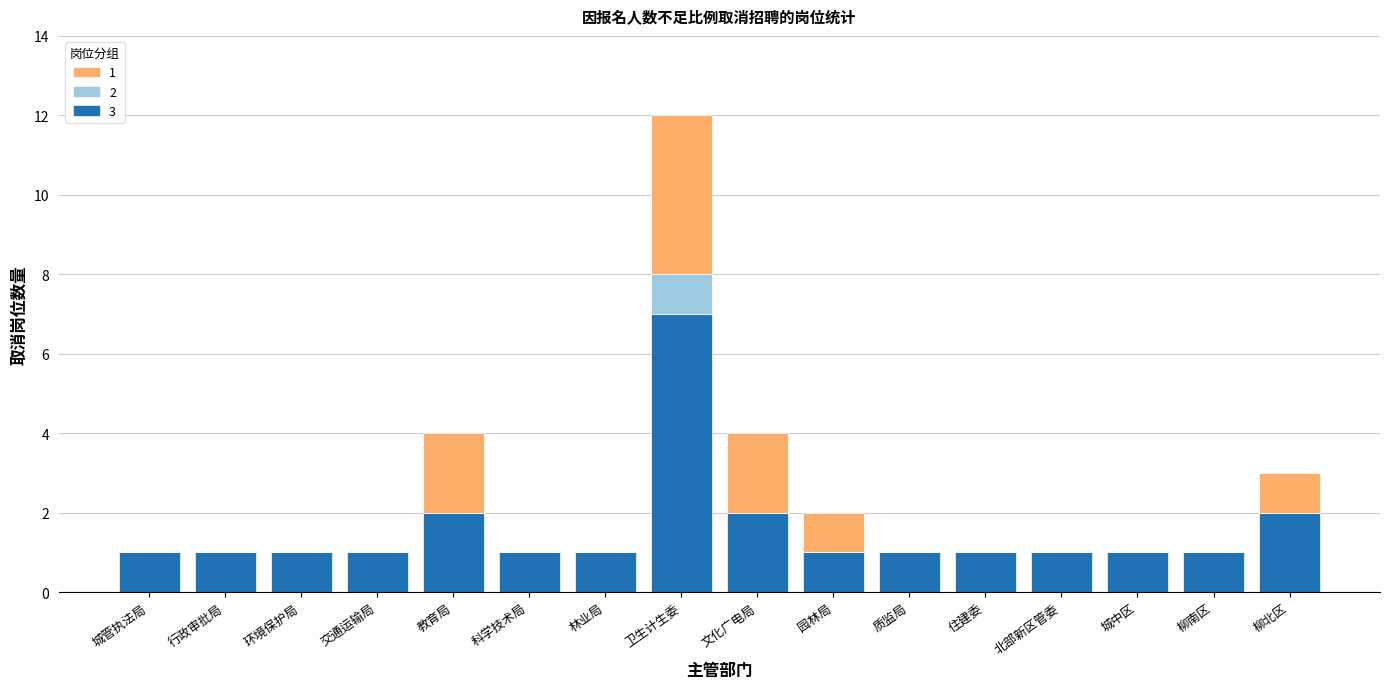

What is the total value across all series at 文化广电局?

4